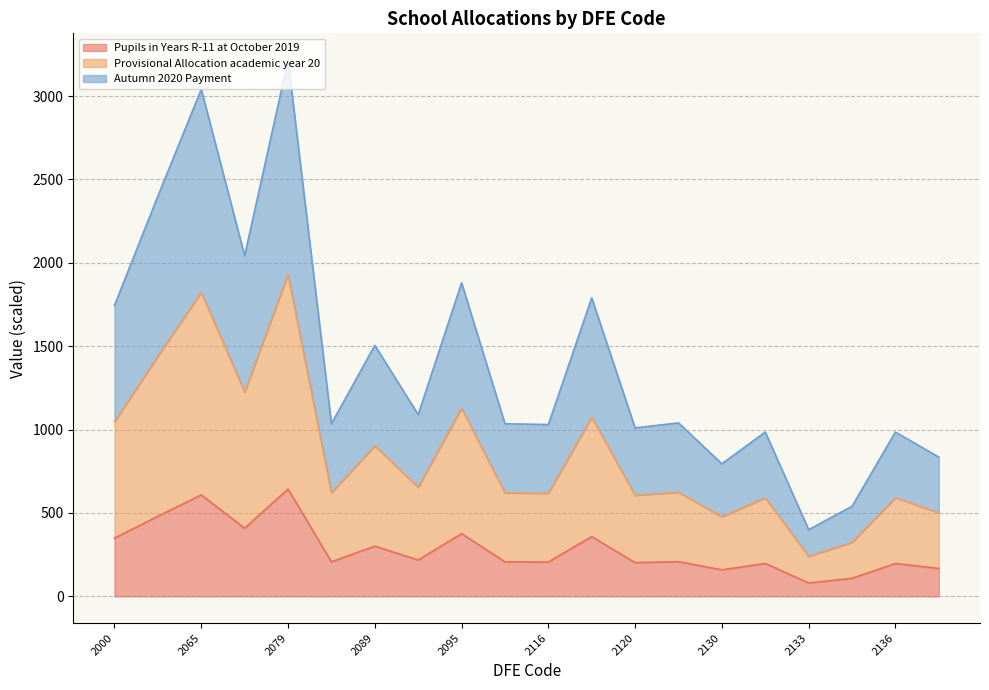

Is it true that Autumn 2020 Payment equals 580.2 at 2089?

False